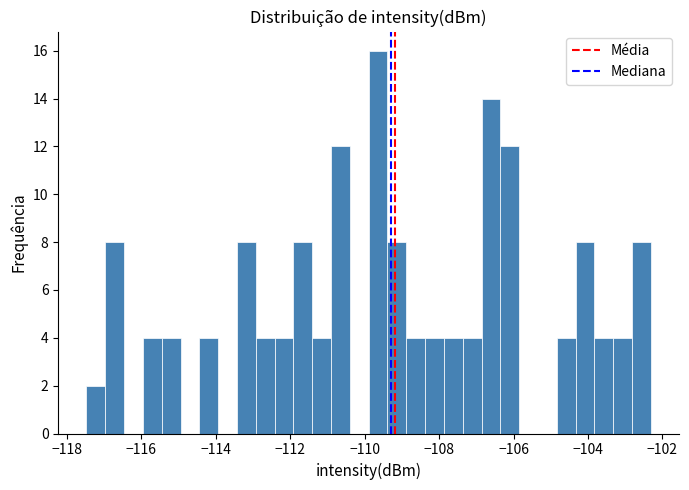

Around what value on the x-axis is the tallest bar? Give the approximate position of its centre, as read against the axis.

-109.6